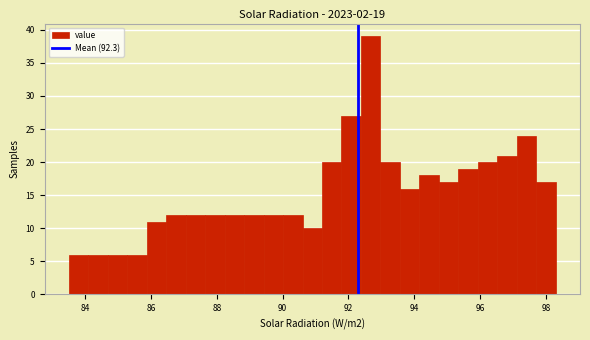

Around what value on the x-axis is the tallest bar? Give the approximate position of its centre, as read against the axis.

92.6